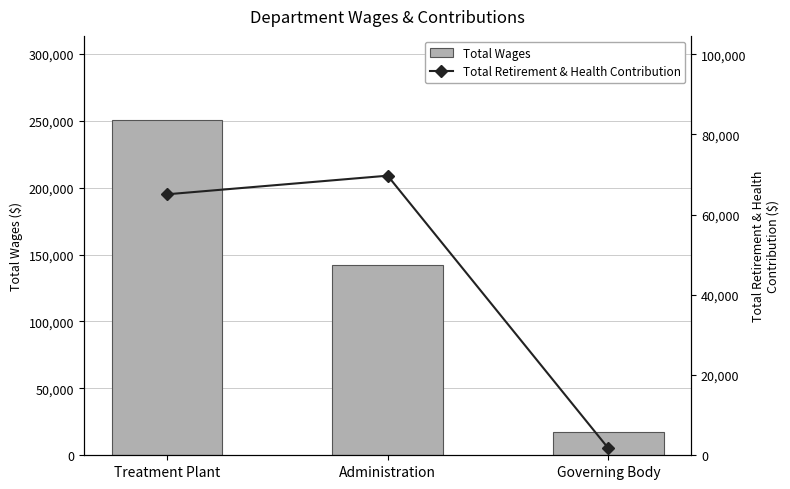

Reading left to right, extract all data points from this chart.

Total Wages: Treatment Plant=250694	Administration=142348	Governing Body=17100
Total Retirement & Health Contribution: Treatment Plant=65059	Administration=69703	Governing Body=1716